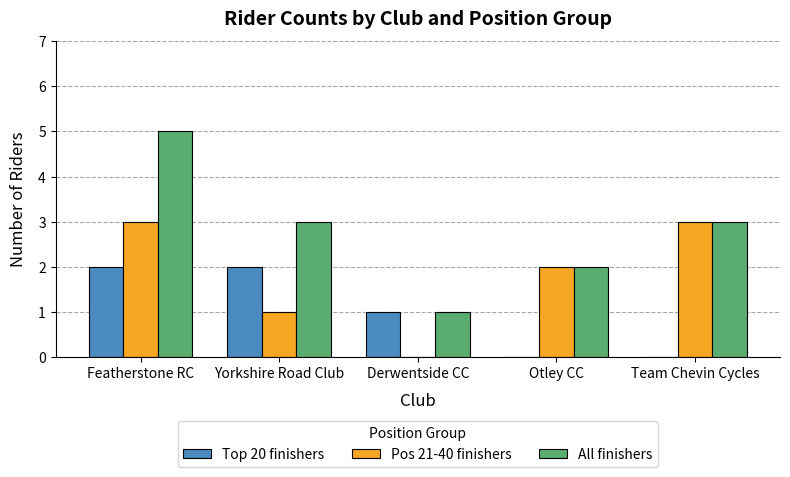

What is the average value of the Pos 21-40 finishers series?

2